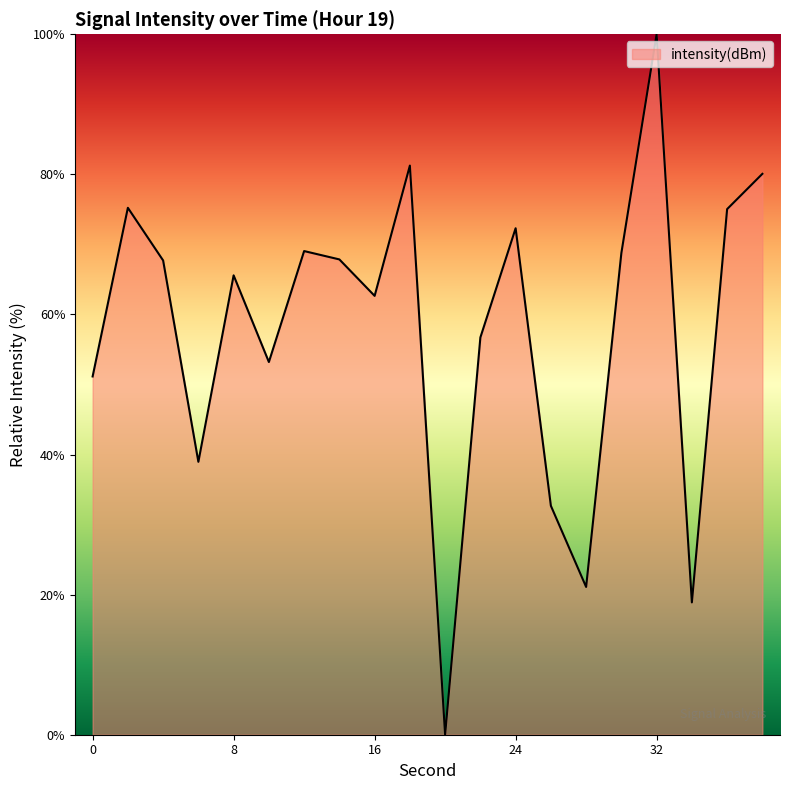

How many lines are shown in the chart?

1